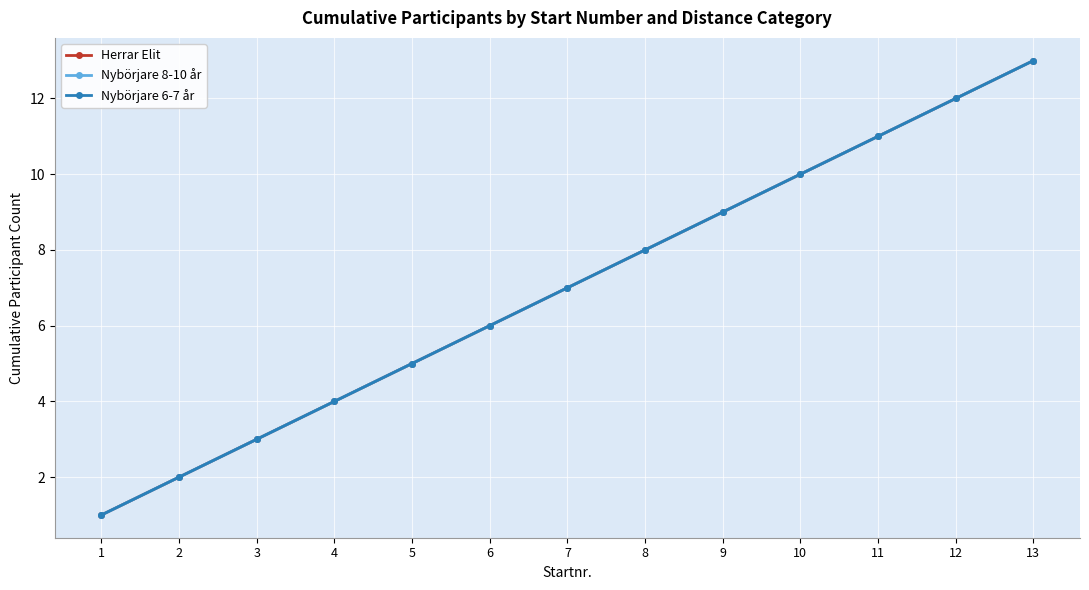

Which category has the lowest value across all series?

1